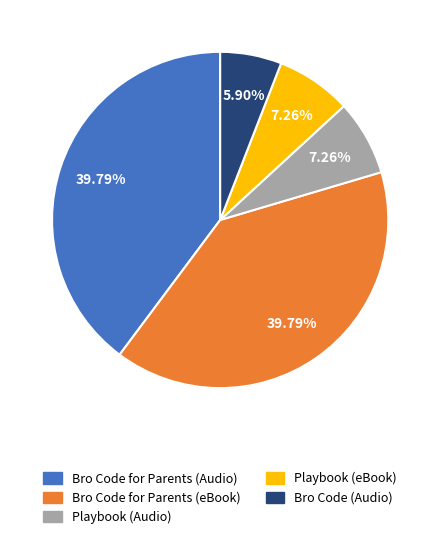

Count the number of slices in the pie.

5